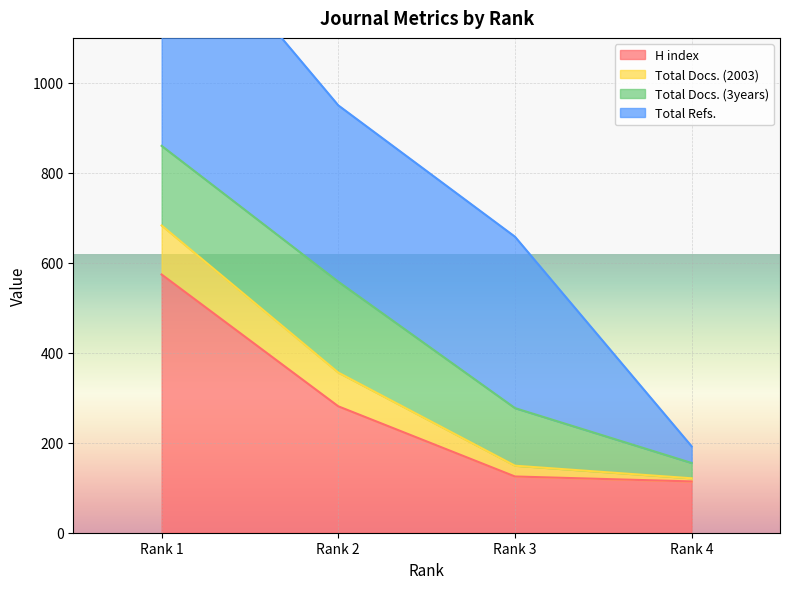

The value of H index at Rank 1 is 192. True or false?

False